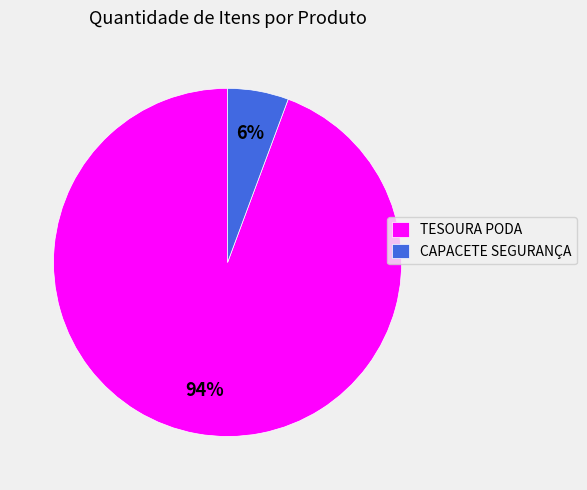

Which category has the biggest portion of the pie?

TESOURA PODA